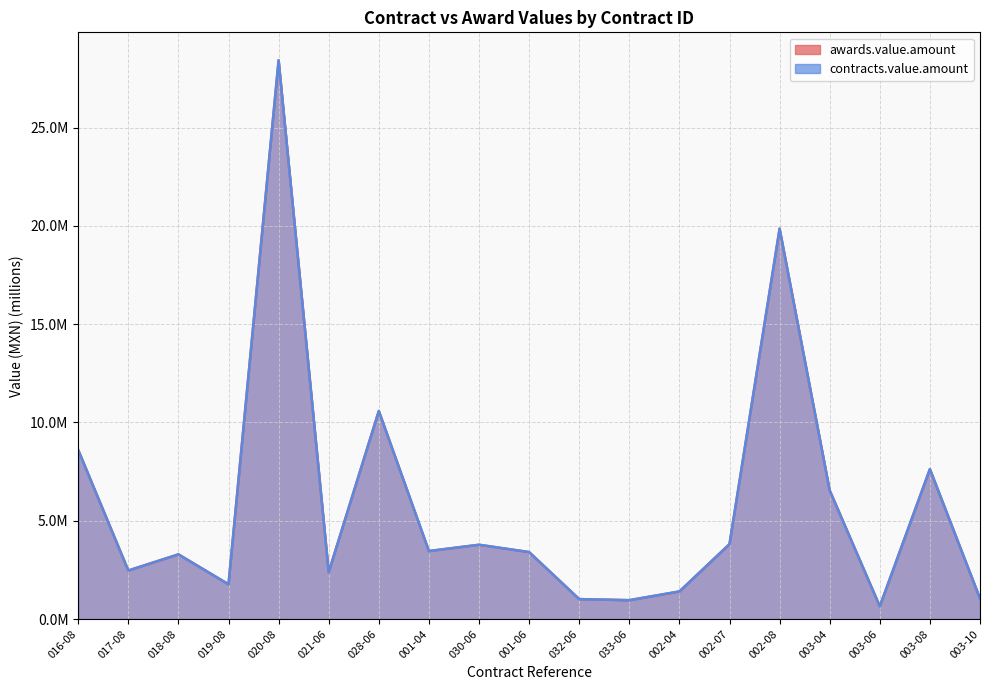

What are all the series names shown in the legend?

awards.value.amount, contracts.value.amount